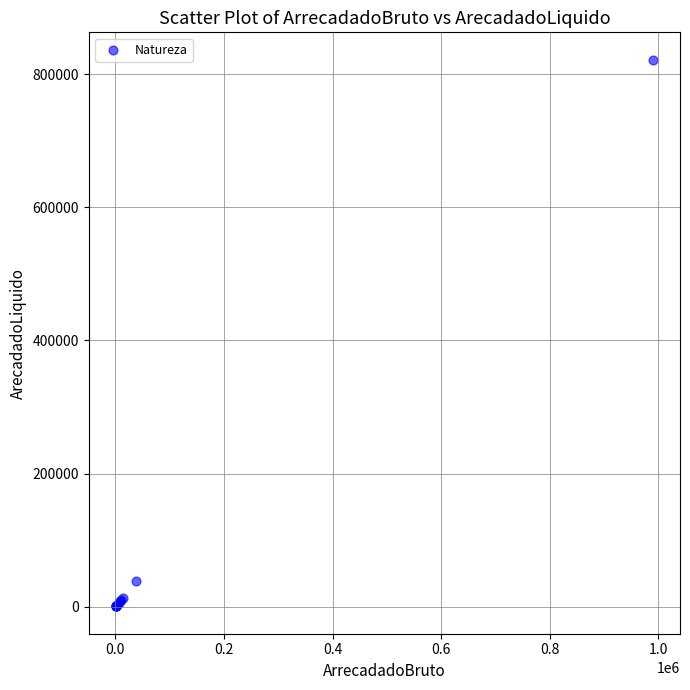

What Y value in the scatter plot is closest to 411212?

38302.4